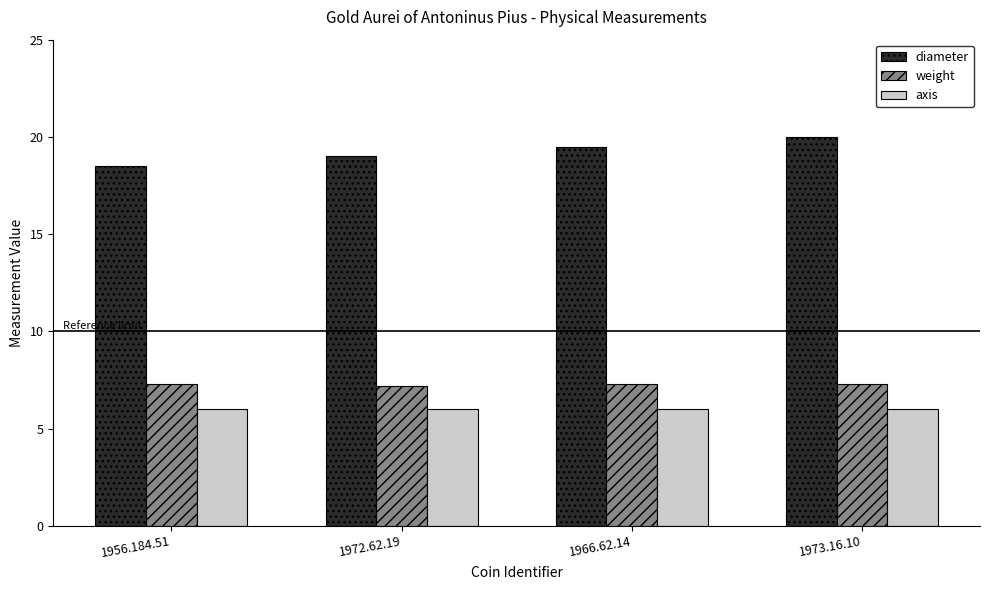

Is it true that axis equals 8.5 at 1956.184.51?

False